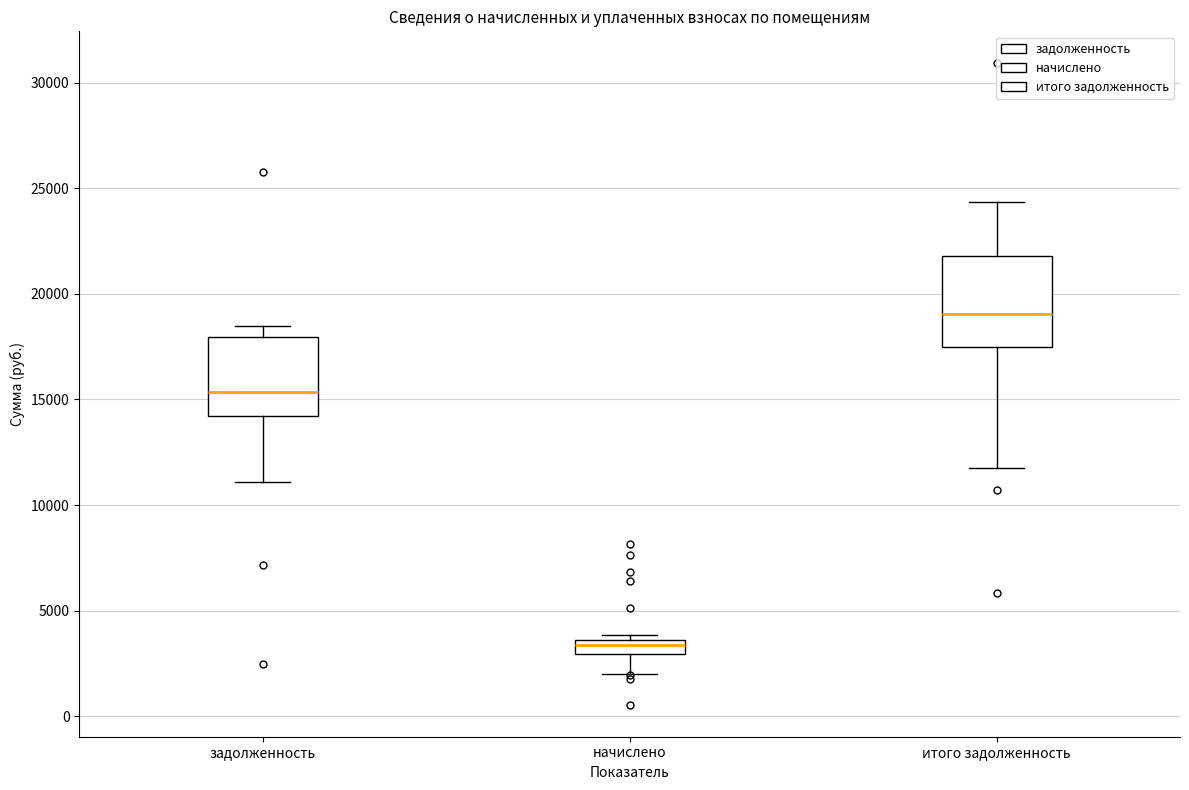

Comparing the boxes themselves (not the whiskers), which one is the tallest?

итого задолженность